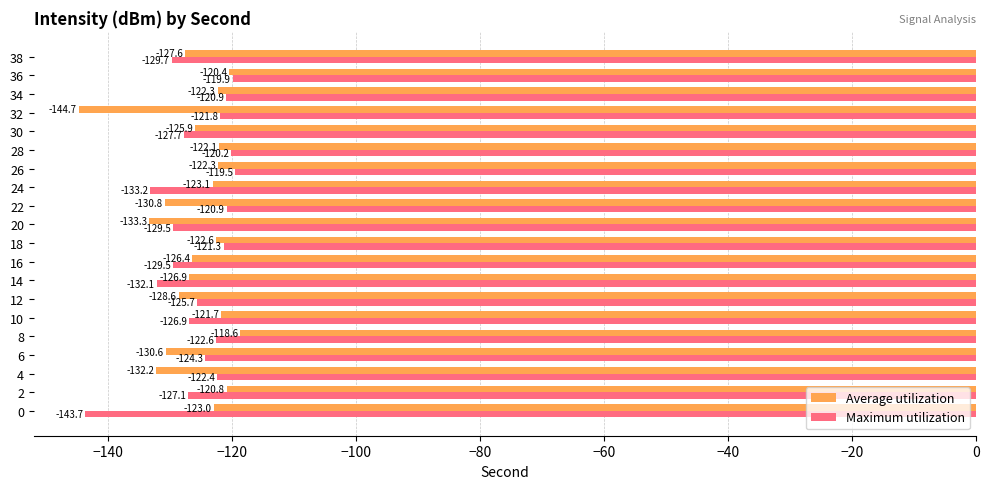

Is it true that Average utilization equals -126.4 at 16?

True